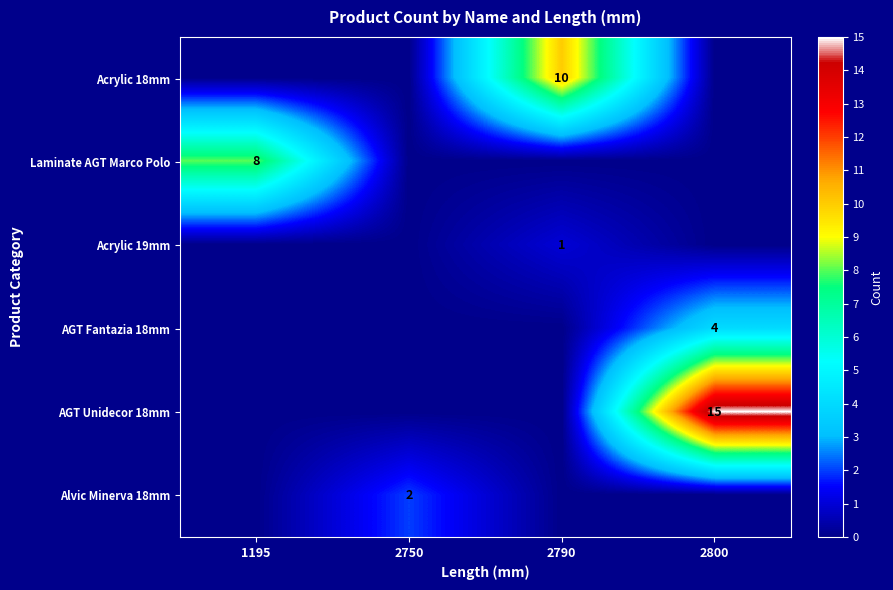

What is the maximum value shown in the chart?

15